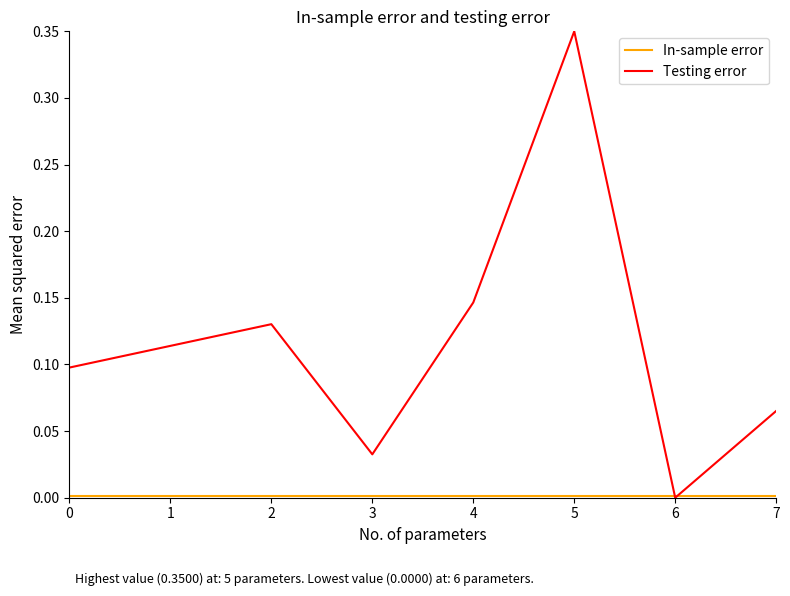

Is it true that Testing error equals 0.1 at 1?

True